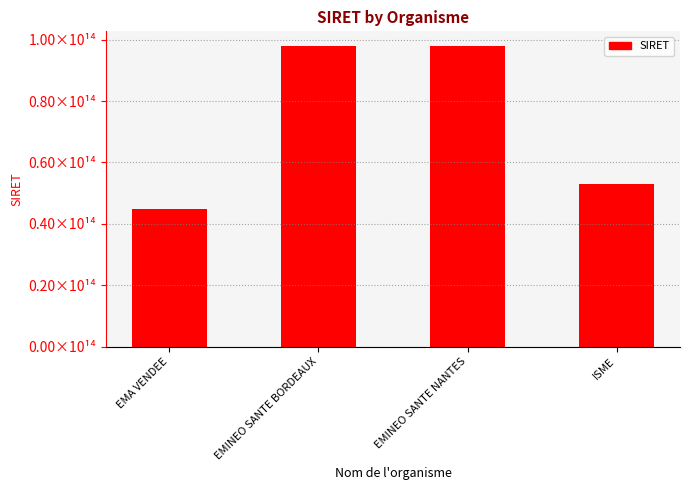

Which label corresponds to the largest value in the chart?

EMINEO SANTE NANTES